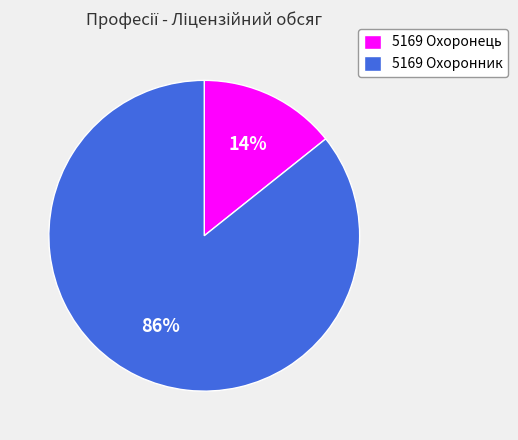

Does 5169 Охоронник account for over 50% of the chart?

Yes